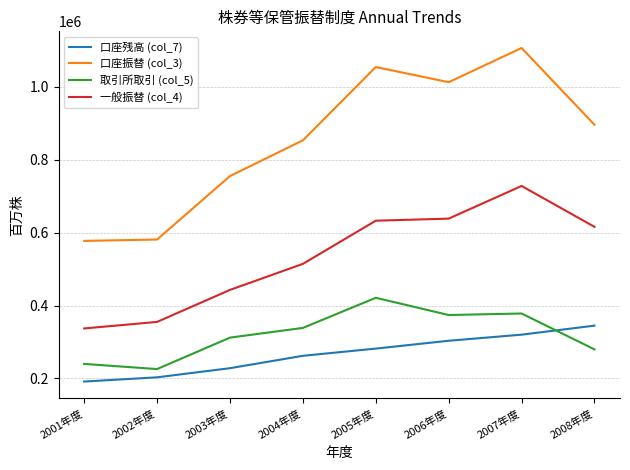

True or false: 口座振替 (col_3) and 口座残高 (col_7) intersect in this chart.

False